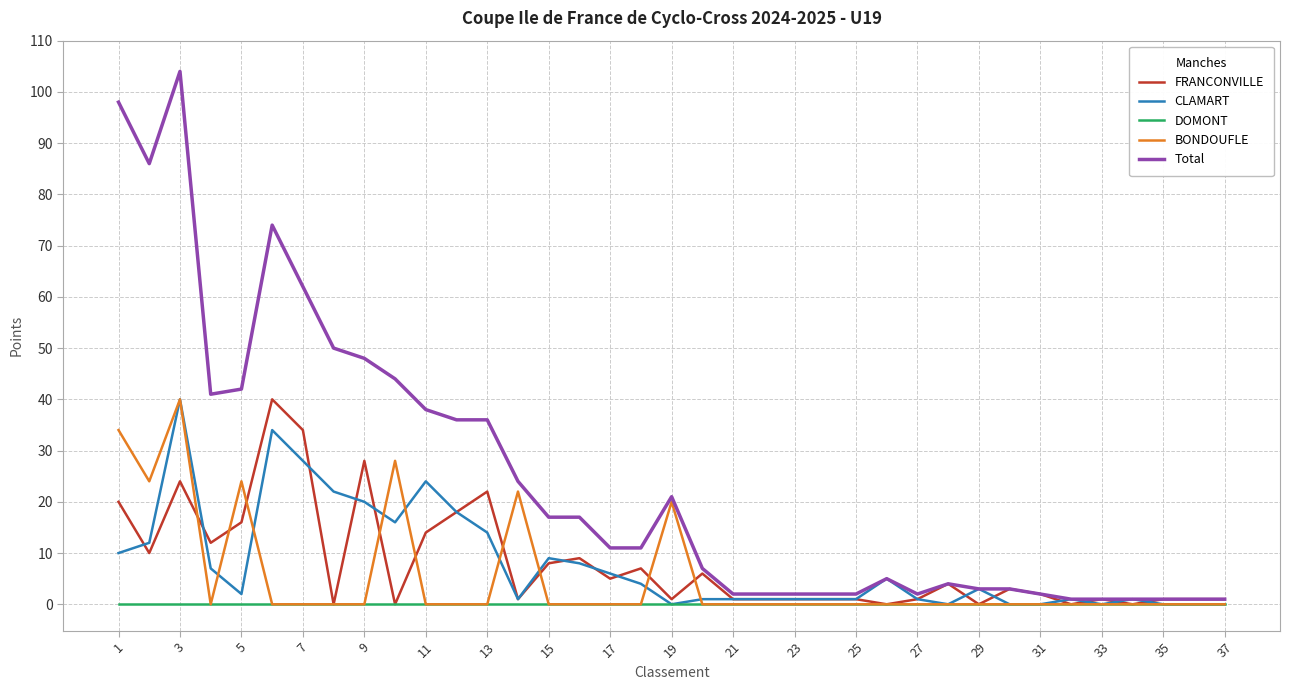

Which series has the largest total across all categories?

Total